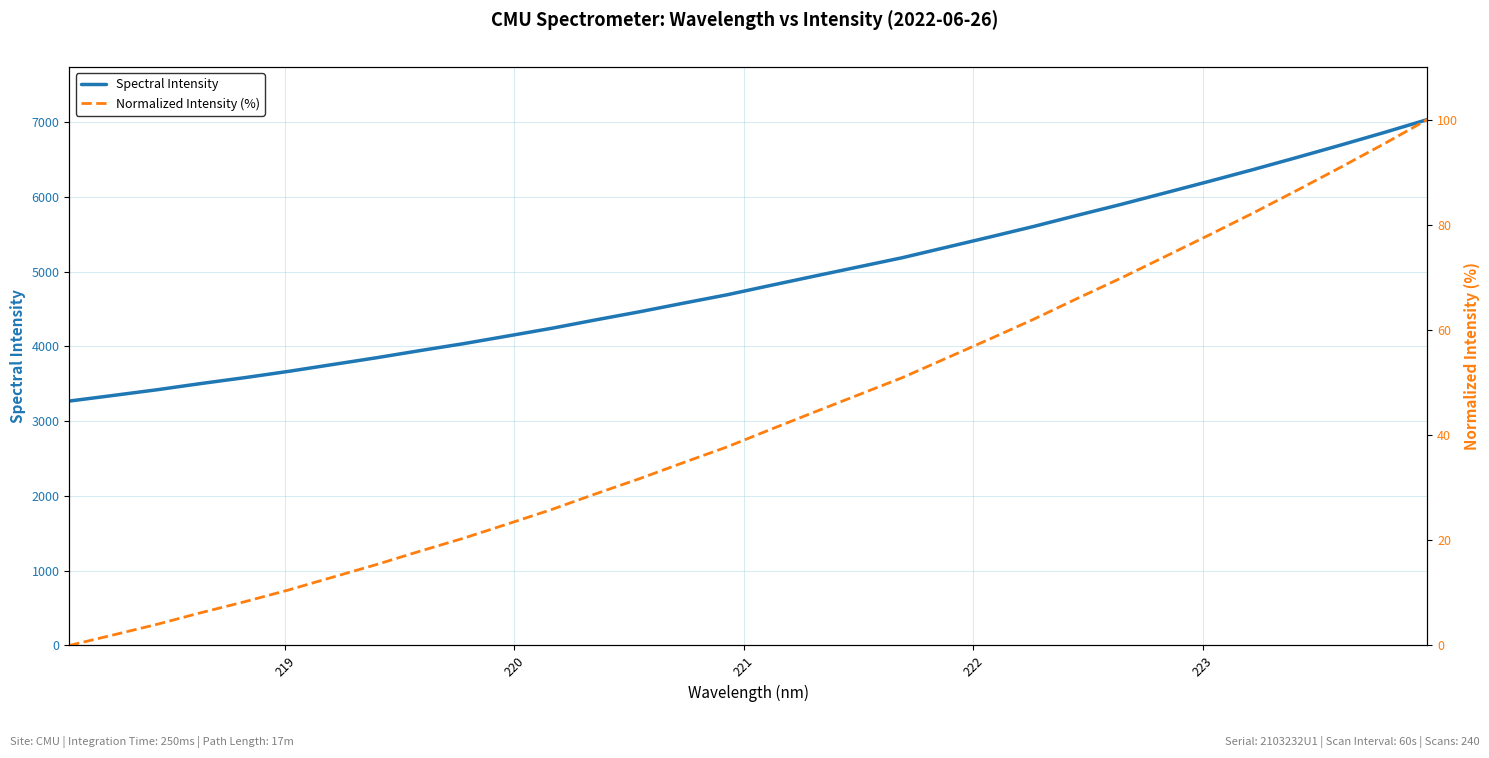

What is the highest value of the Spectral Intensity series?

7034.4